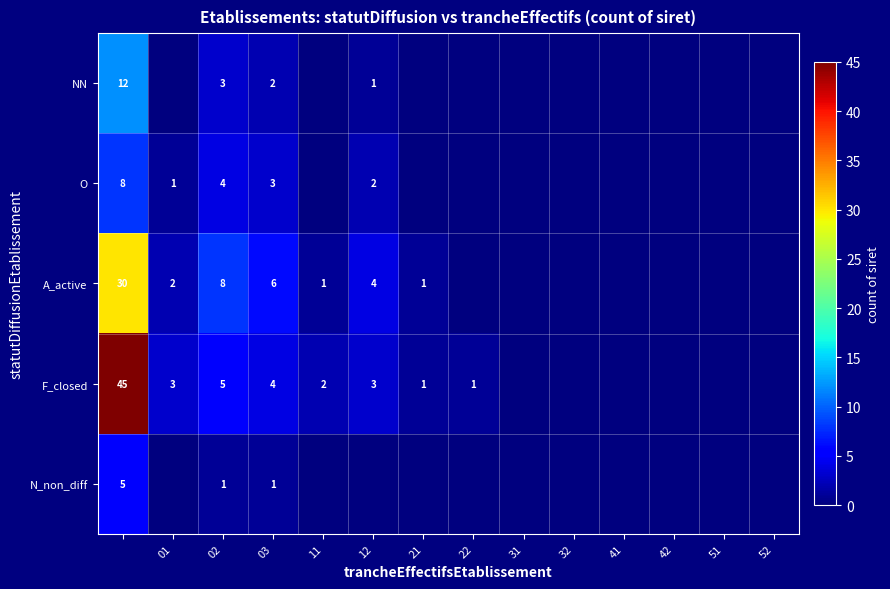

Is it true that F_closed equals 0 at 32?

True